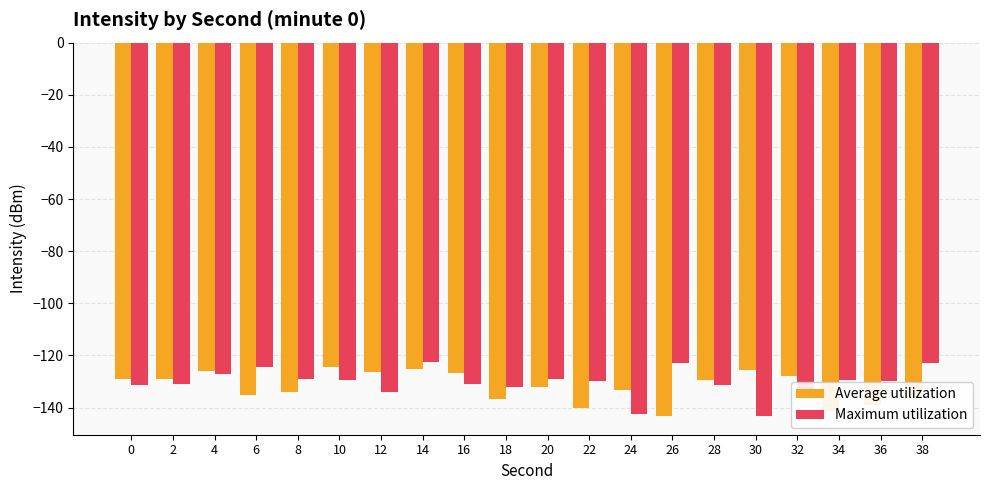

The Average utilization series shows -209.3 at 32. True or false?

False